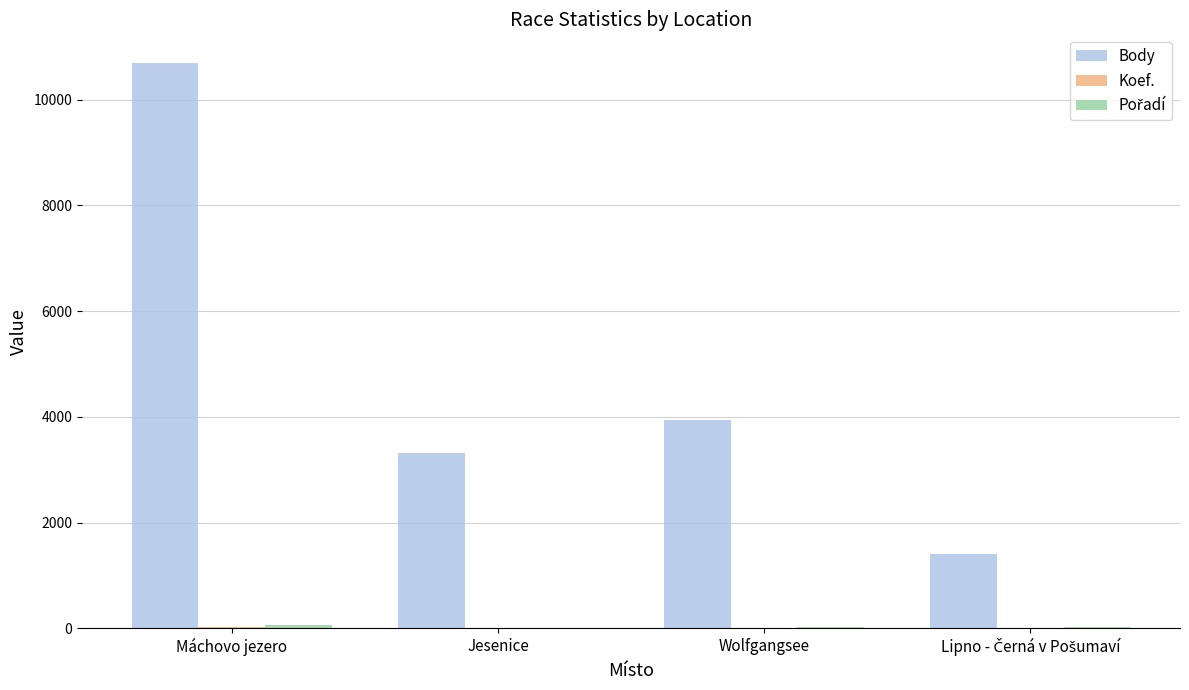

Which series has the largest total across all categories?

Body